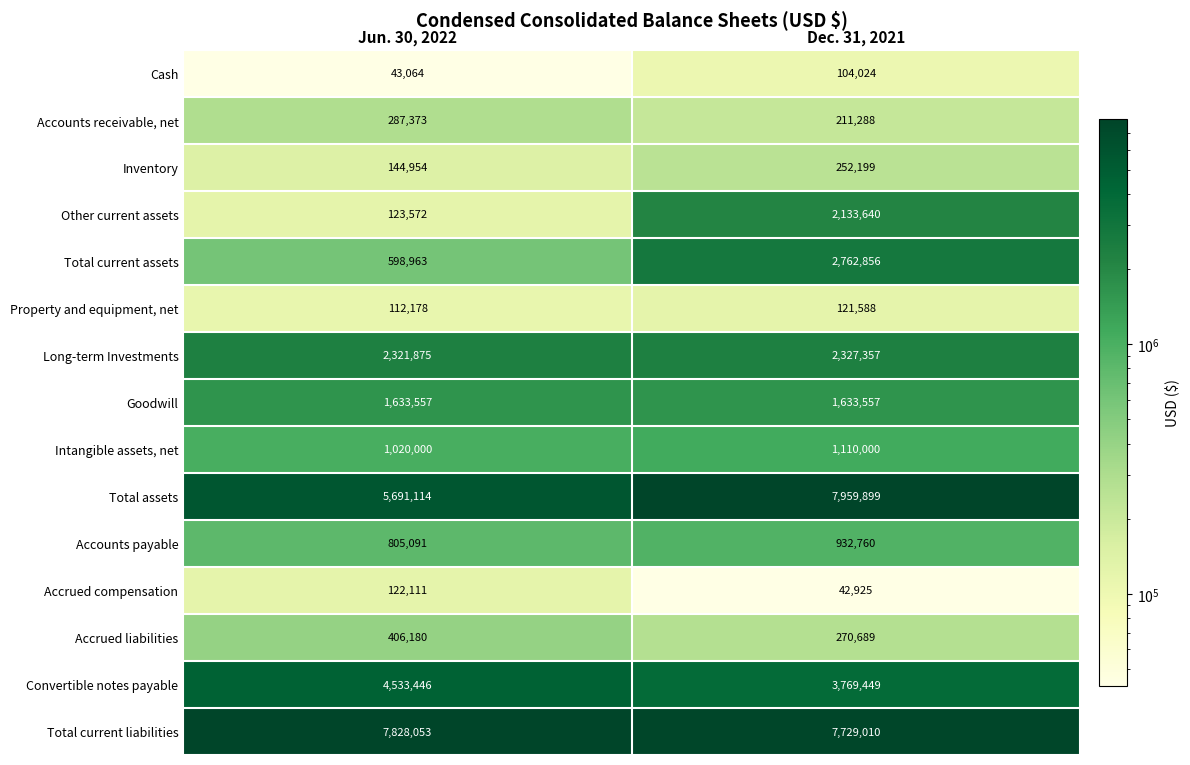

What is the total value across all series at Jun. 30, 2022?

25671531